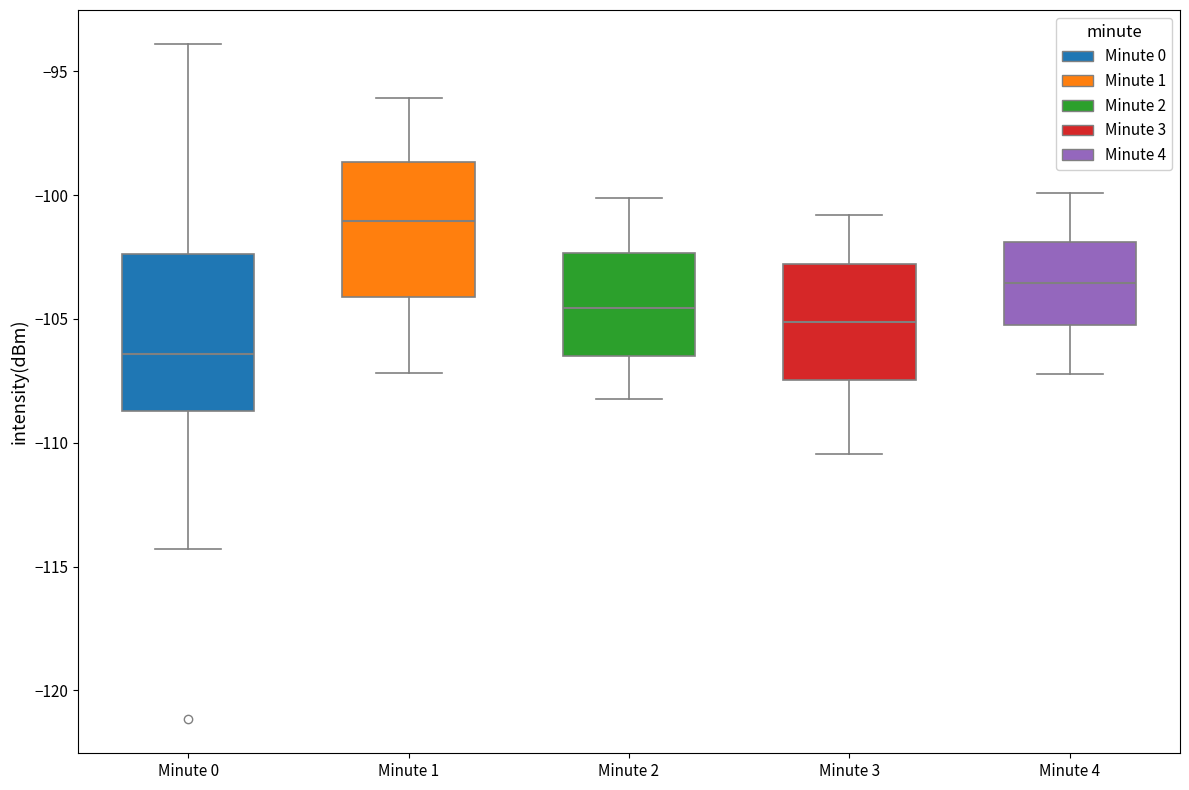

Reading left to right, read every box against the y-axis: the position of its median line, the range the box covers, and the ends of its whiskers. The values are not printed on the chart, so give them approximately, as read against the axis.

Minute 0: median -106.5, box -108.5 to -102.5, whiskers -114.5 to -94.0
Minute 1: median -101.0, box -104.0 to -98.5, whiskers -107.0 to -96.0
Minute 2: median -104.5, box -106.5 to -102.5, whiskers -108.0 to -100.0
Minute 3: median -105.0, box -107.5 to -103.0, whiskers -110.5 to -101.0
Minute 4: median -103.5, box -105.0 to -102.0, whiskers -107.0 to -100.0